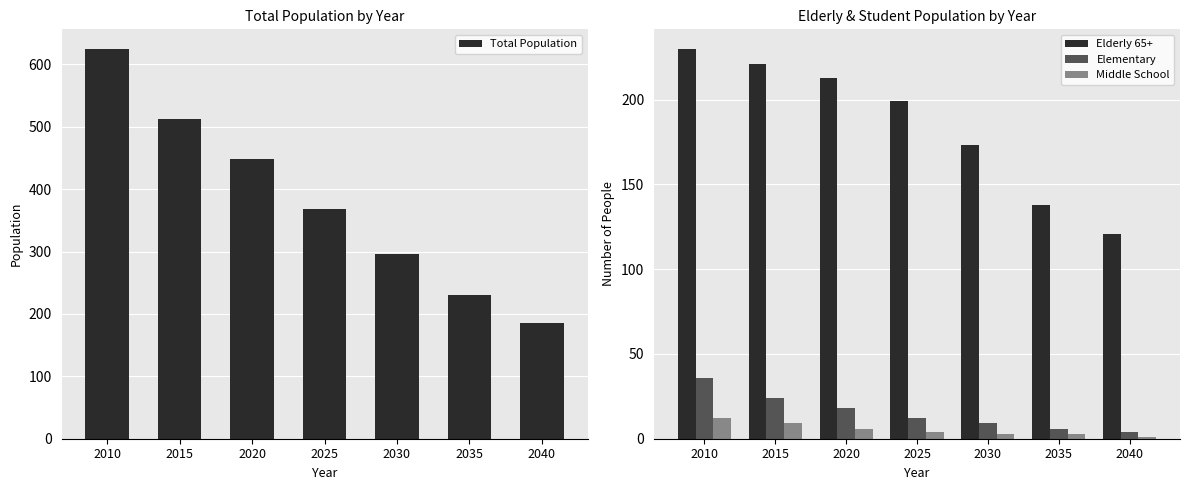

True or false: Total Population has a value of 513 at 2015.

True